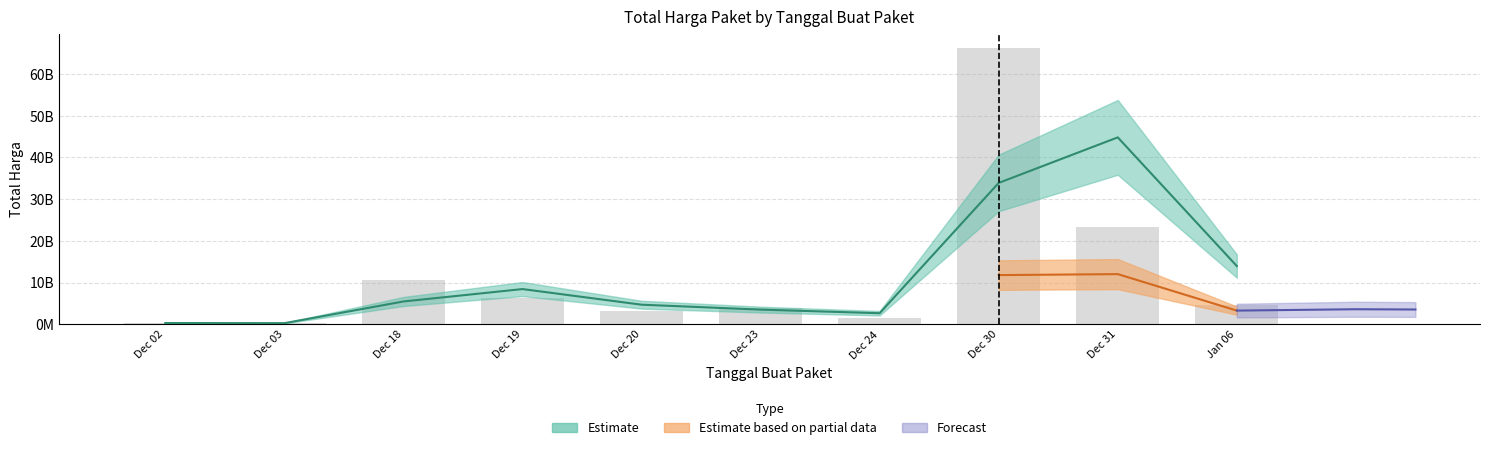

What is the smallest value displayed?

236184000